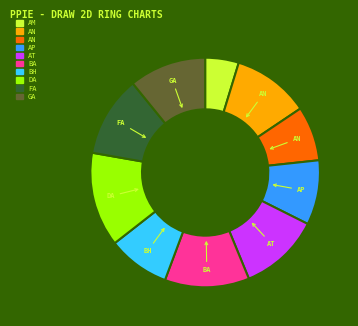

Count the number of slices in the pie.

10